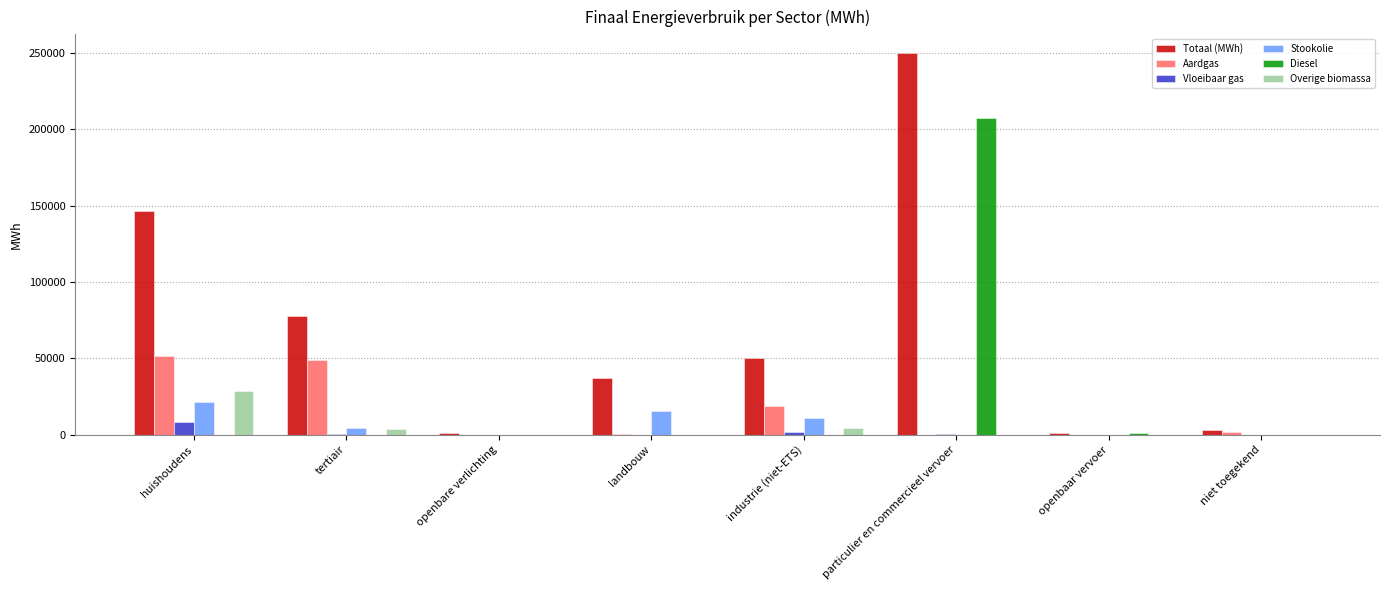

True or false: Aardgas has a value of 2121.0 at niet toegekend.

True